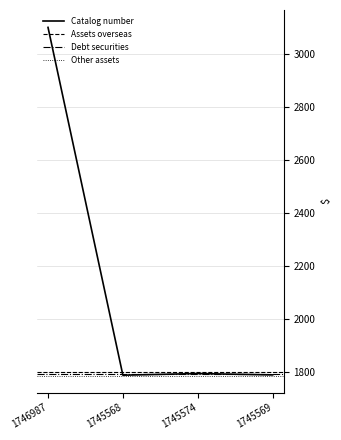

Which has a higher value, 1745574 or 1745569?

1745574